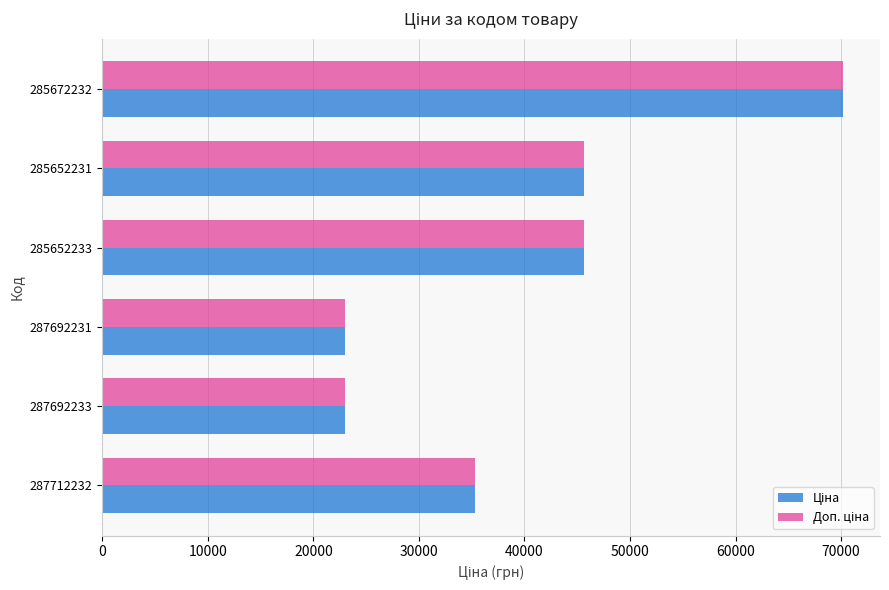

At which category is the sum across all series the highest?

285672232